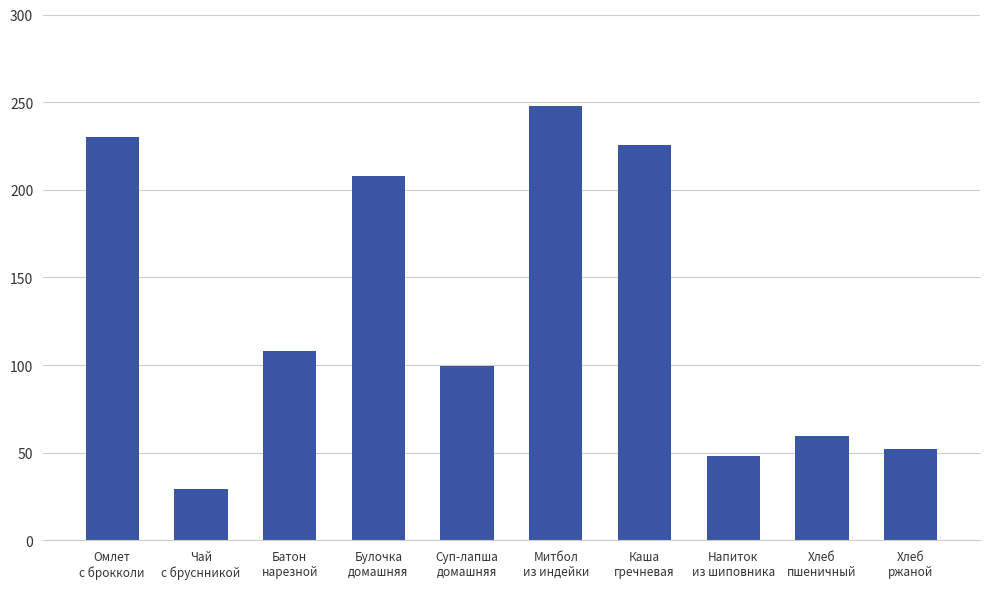

What is the ratio of the value at Чай
с бруснникой to the value at Хлеб
ржаной?

0.6